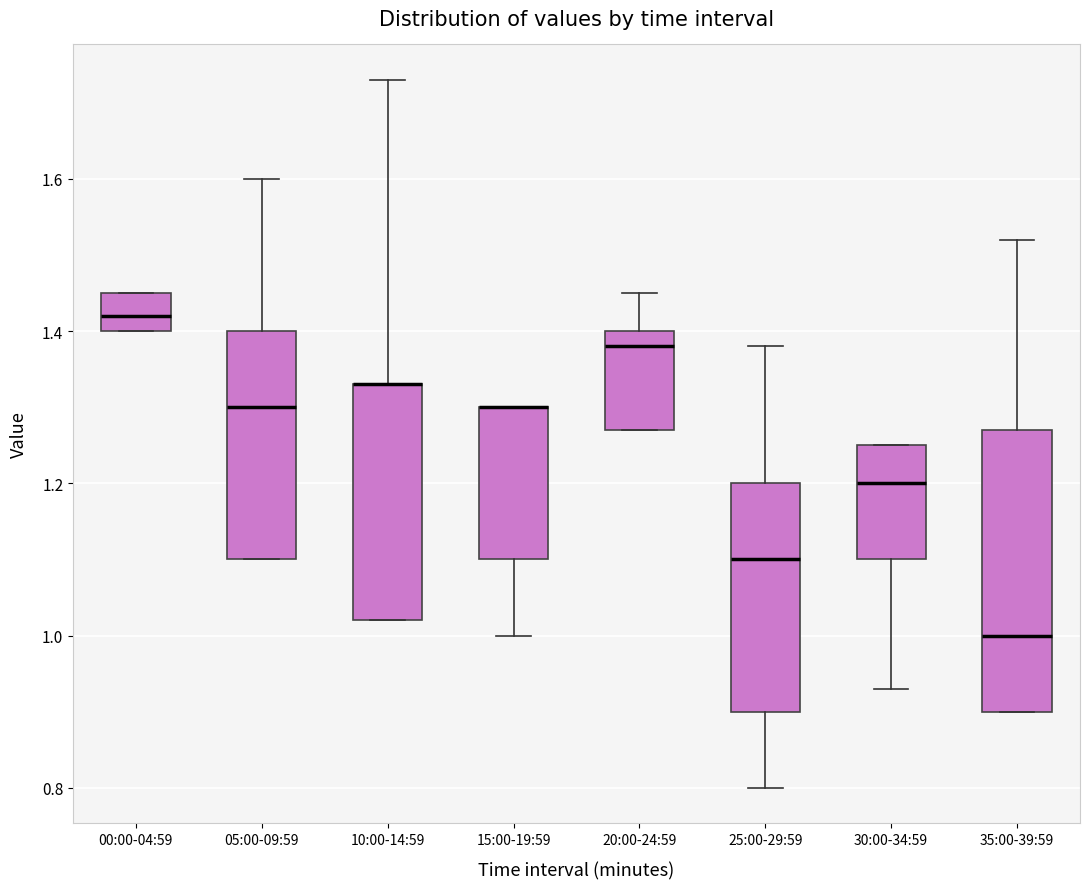

Where is the lower edge of the box for 25:00-29:59 on the y-axis? The values are not printed on the chart, so give them approximately, as read against the axis.

0.90